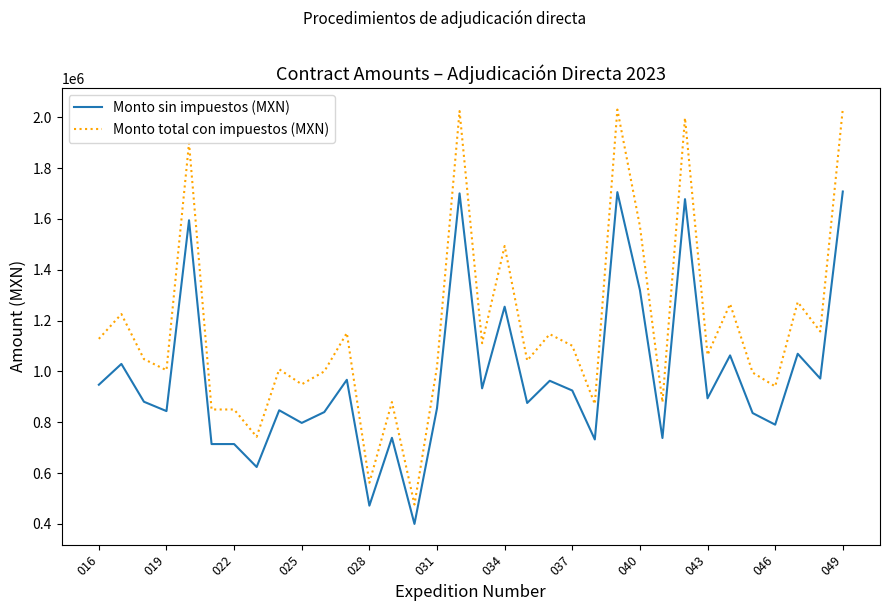

What is the sum of all Monto total con impuestos (MXN) values?

39792806.8